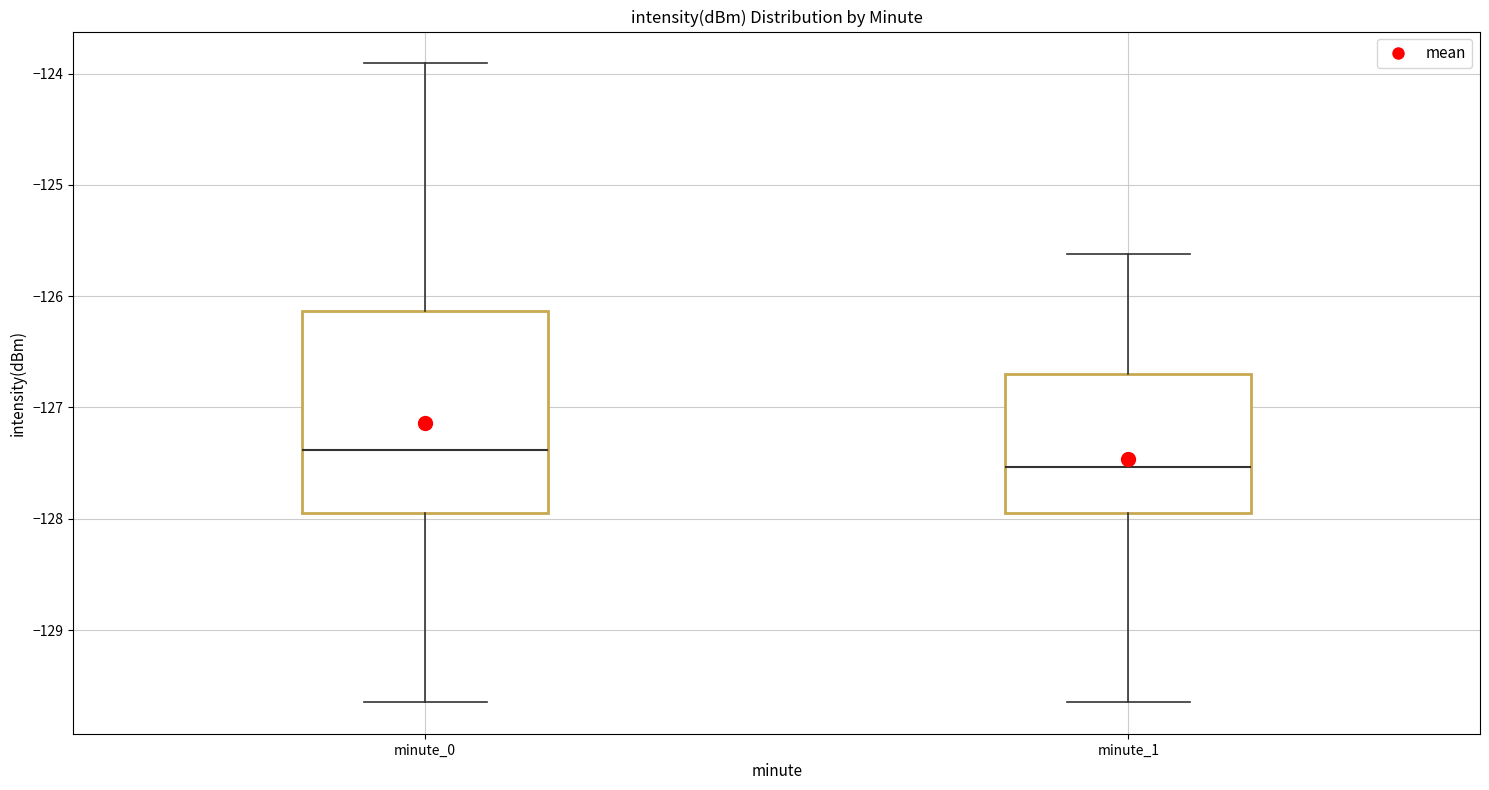

Reading left to right, read every box against the y-axis: the position of its median line, the range the box covers, and the ends of its whiskers. The values are not printed on the chart, so give them approximately, as read against the axis.

minute_0: median -127.4, box -127.9 to -126.1, whiskers -129.6 to -123.9
minute_1: median -127.5, box -127.9 to -126.7, whiskers -129.6 to -125.6